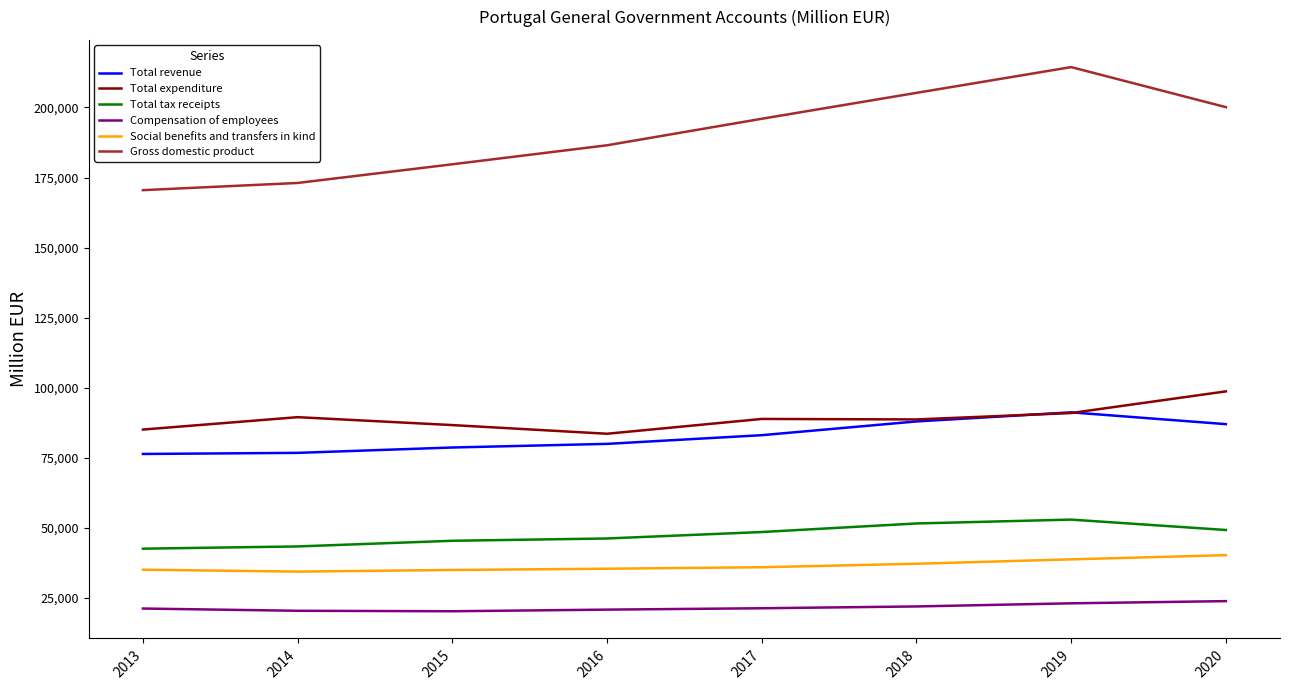

At how many categories does at least one series exceed 75630?

8